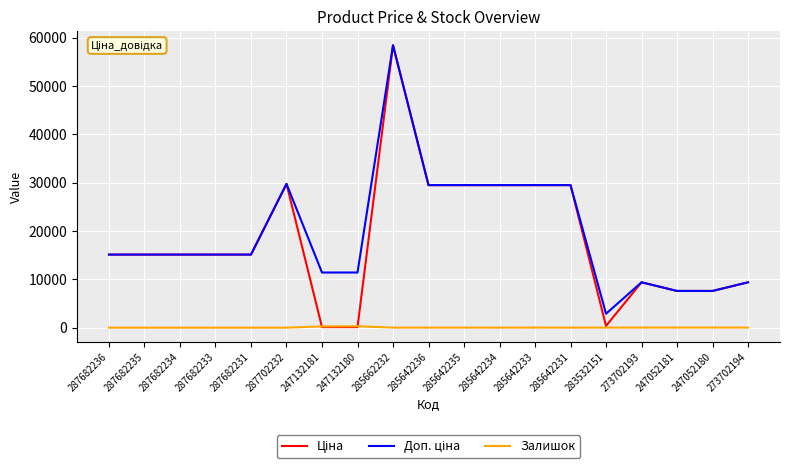

True or false: Залишок has a value of 0.0 at 287702232.

True